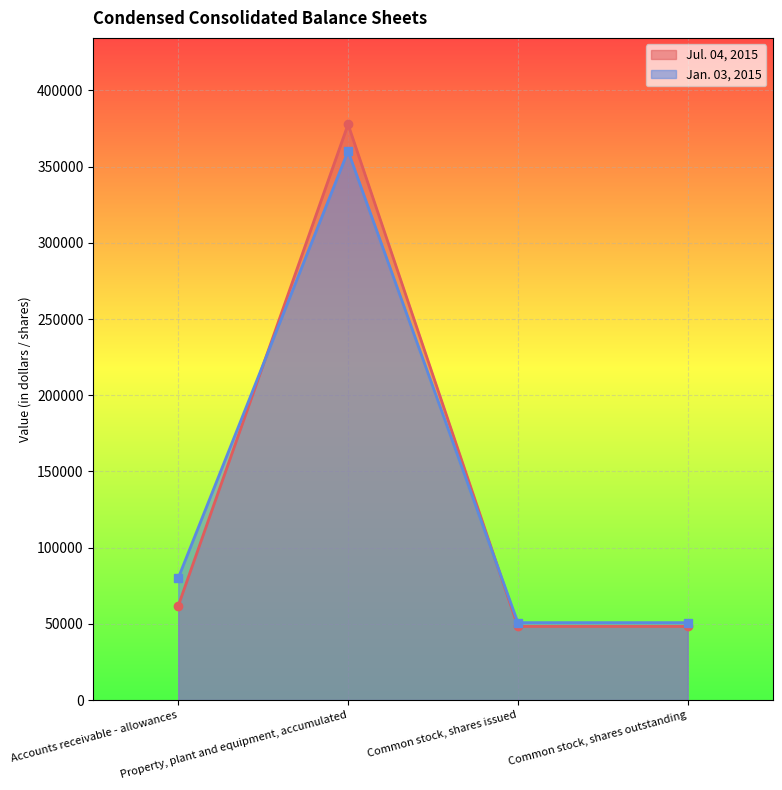

Where do Jan. 03, 2015 and Jul. 04, 2015 first cross each other?

Accounts receivable - allowances and Property, plant and equipment, accumulated